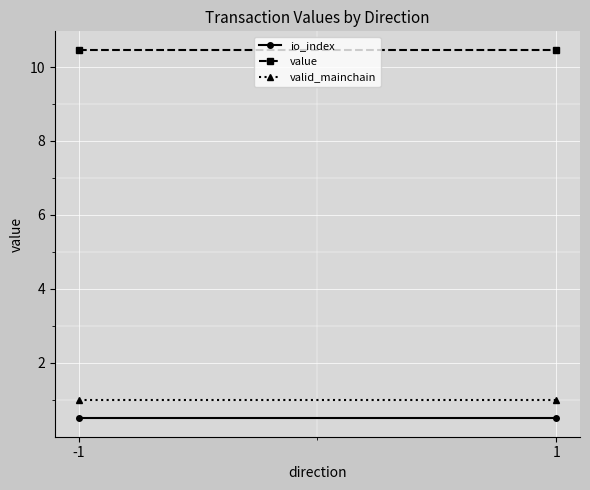

Reading left to right, what are all the values shown in this chart?

io_index: 0.5	0.5
value: 10.5	10.5
valid_mainchain: 1.0	1.0